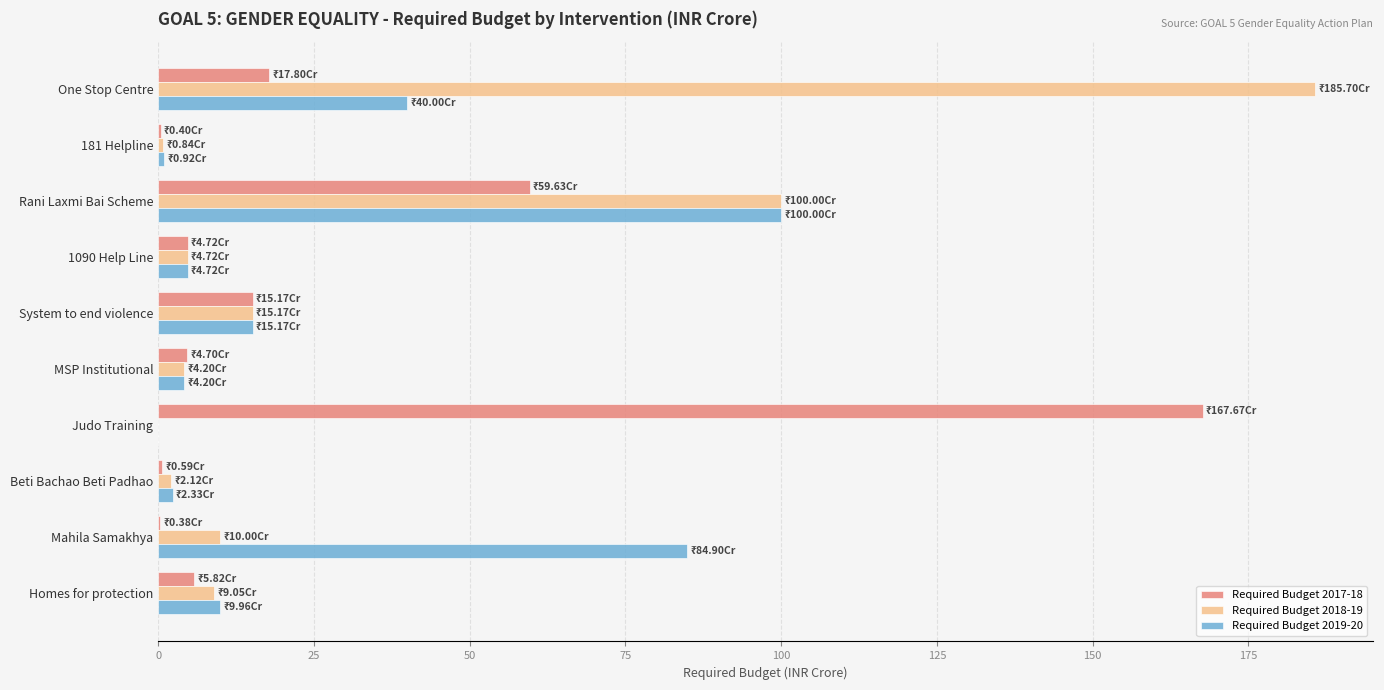

Where is Required Budget 2018-19 nearest to the value 92?

Rani Laxmi Bai Scheme